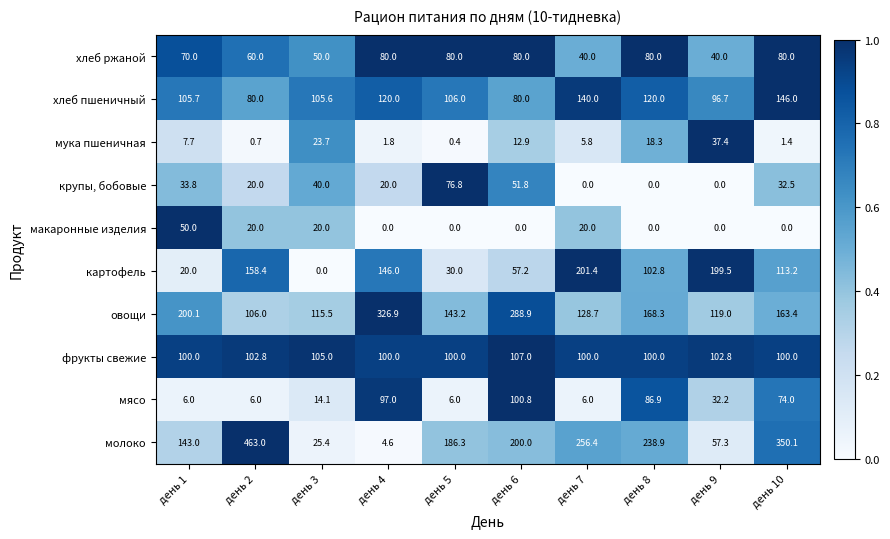

Which series has the widest spread of values?

молоко